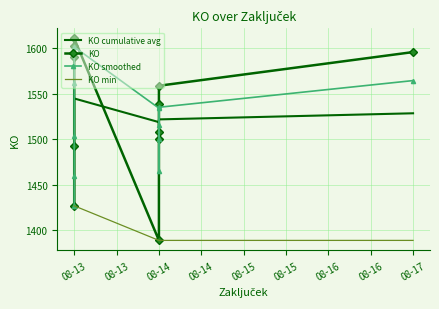

Between 08-13 and 08-14, which series saw the biggest shift?

KO